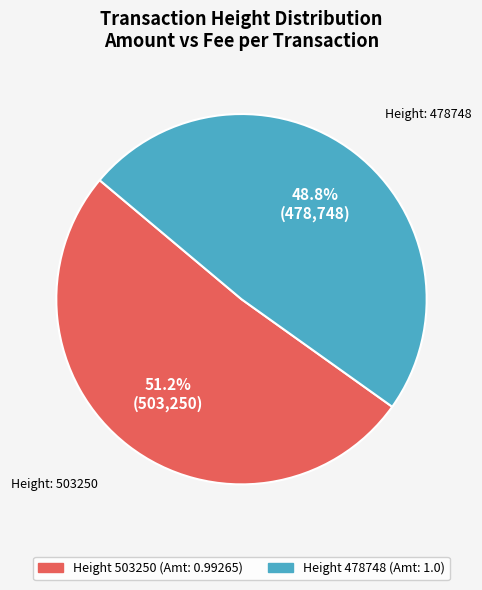

Does any single category account for the majority?

Yes